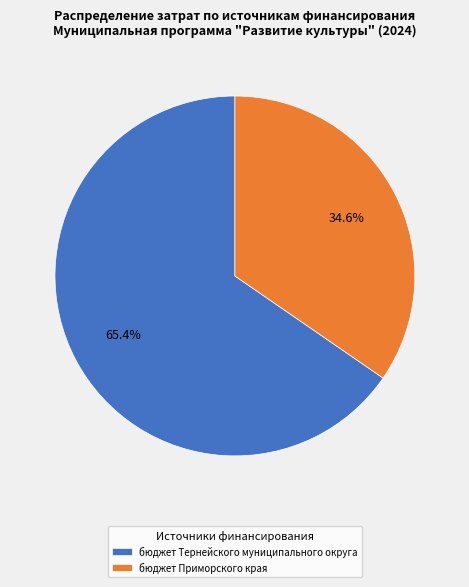

What is the largest slice in the pie chart?

бюджет Тернейского муниципального округа